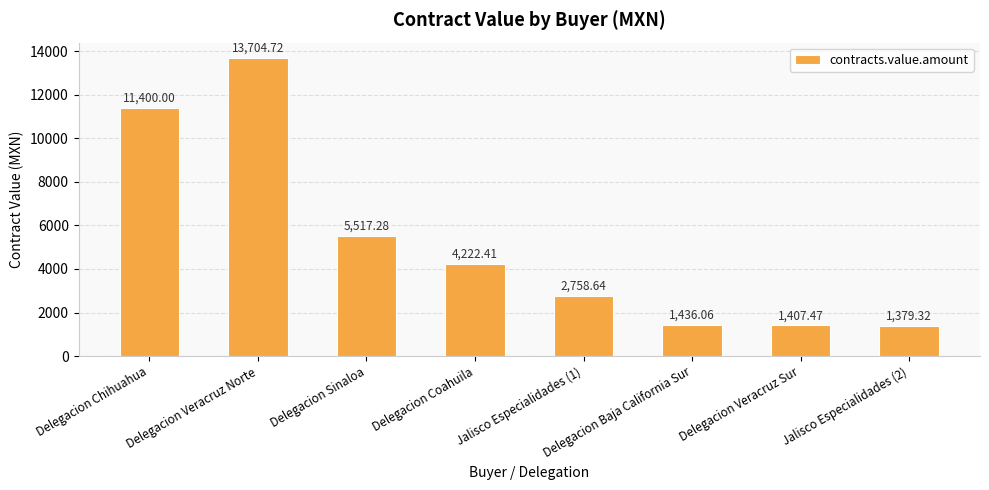

What is the minimum value shown in the chart?

1379.3